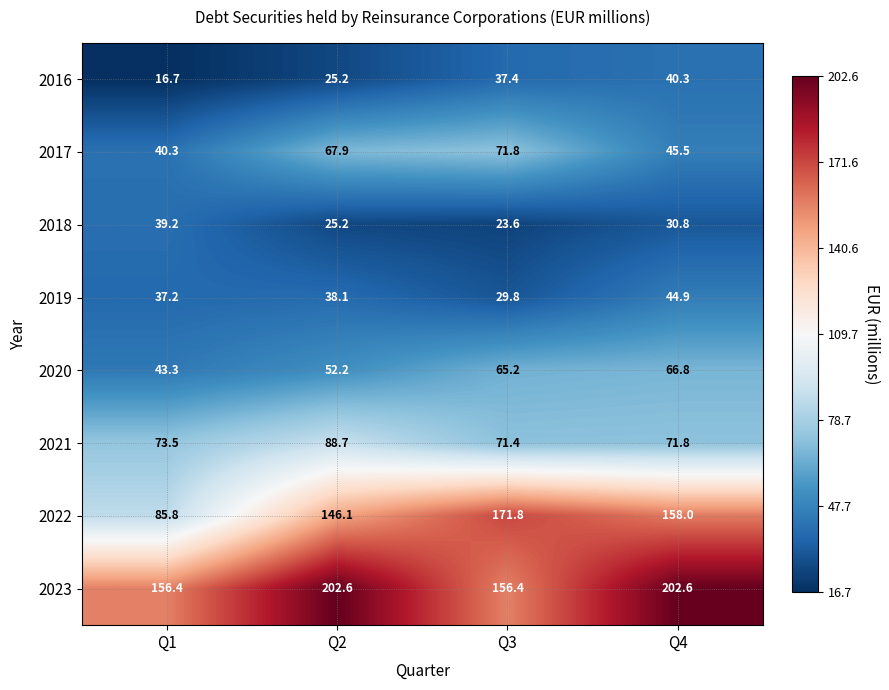

Is it true that 2021 equals 71.4 at Q3?

True